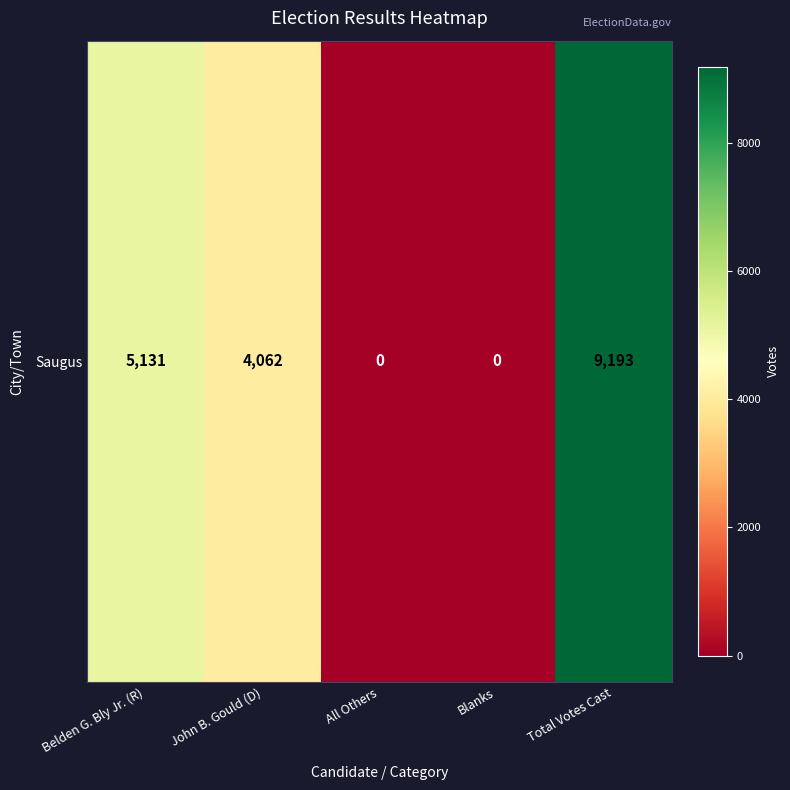

Reading left to right, list all the values displayed in this chart.

5131	4062	0	0	9193